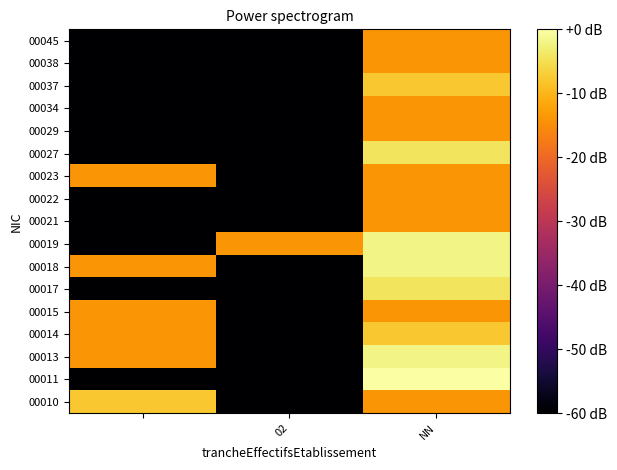

Reading left to right, extract all data points from this chart.

00010: -8.0	-60.0	-14.0
00011: -60.0	-60.0	0.0
00013: -14.0	-60.0	-1.9
00014: -14.0	-60.0	-8.0
00015: -14.0	-60.0	-14.0
00017: -60.0	-60.0	-4.4
00018: -14.0	-60.0	-1.9
00019: -60.0	-14.0	-1.9
00021: -60.0	-60.0	-14.0
00022: -60.0	-60.0	-14.0
00023: -14.0	-60.0	-14.0
00027: -60.0	-60.0	-4.4
00029: -60.0	-60.0	-14.0
00034: -60.0	-60.0	-14.0
00037: -60.0	-60.0	-8.0
00038: -60.0	-60.0	-14.0
00045: -60.0	-60.0	-14.0